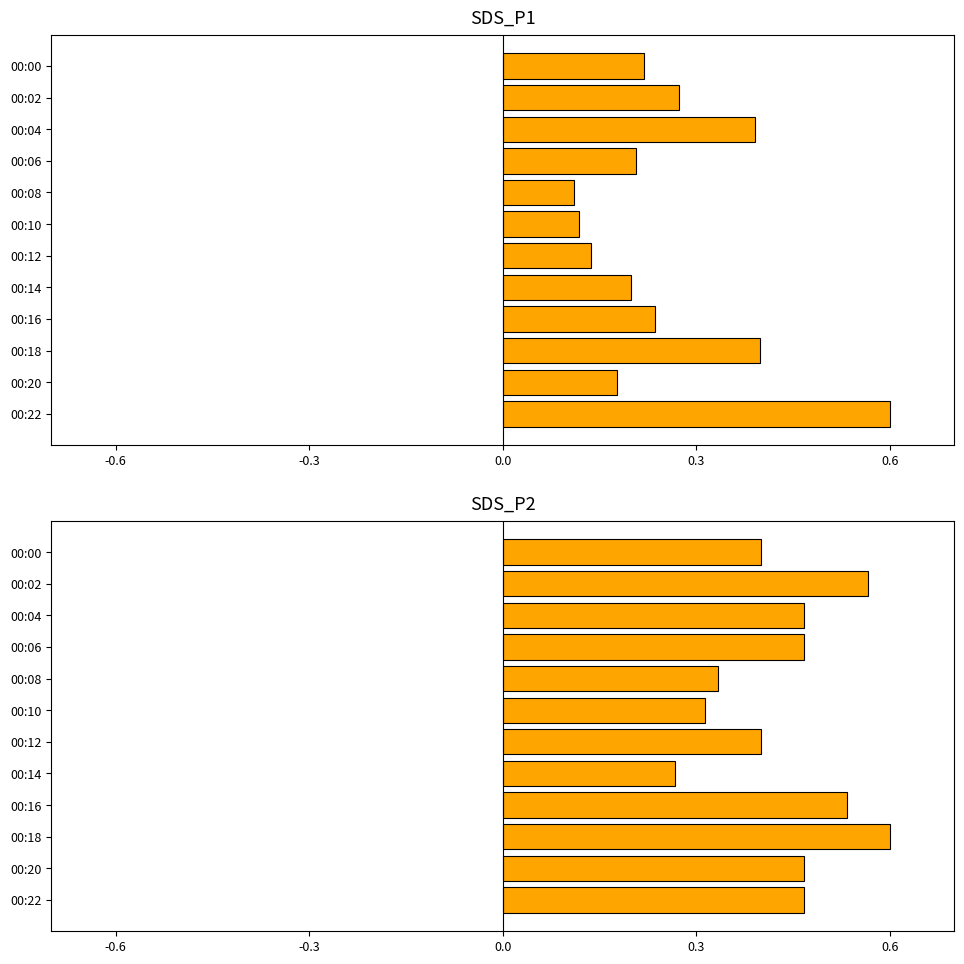

Reading left to right, transcribe all the data shown in this chart.

SDS_P1: 0.2	0.3	0.4	0.2	0.1	0.1	0.1	0.2	0.2	0.4	0.2	0.6
SDS_P2: 0.4	0.6	0.5	0.5	0.3	0.3	0.4	0.3	0.5	0.6	0.5	0.5